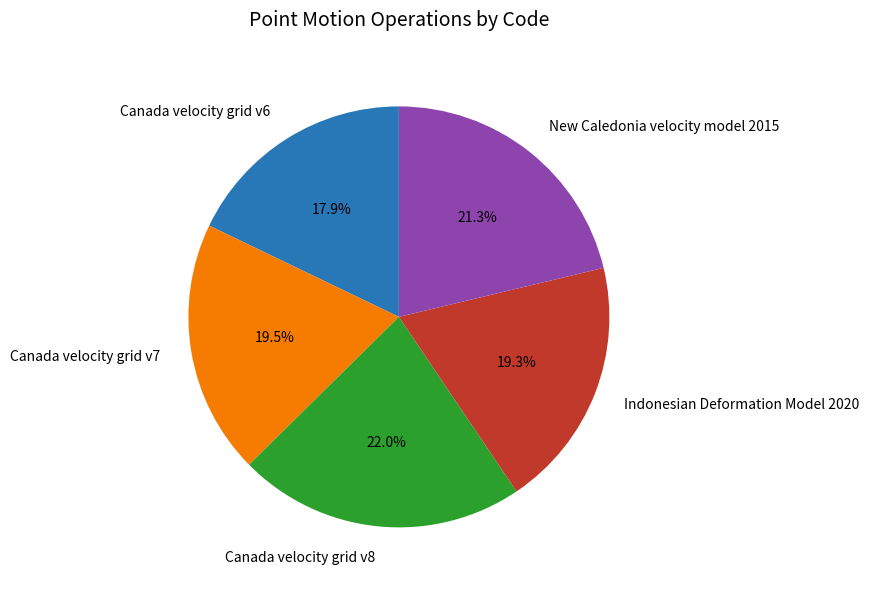

To the nearest percent, what is the difference between the largest and smallest slice percentages?

4%